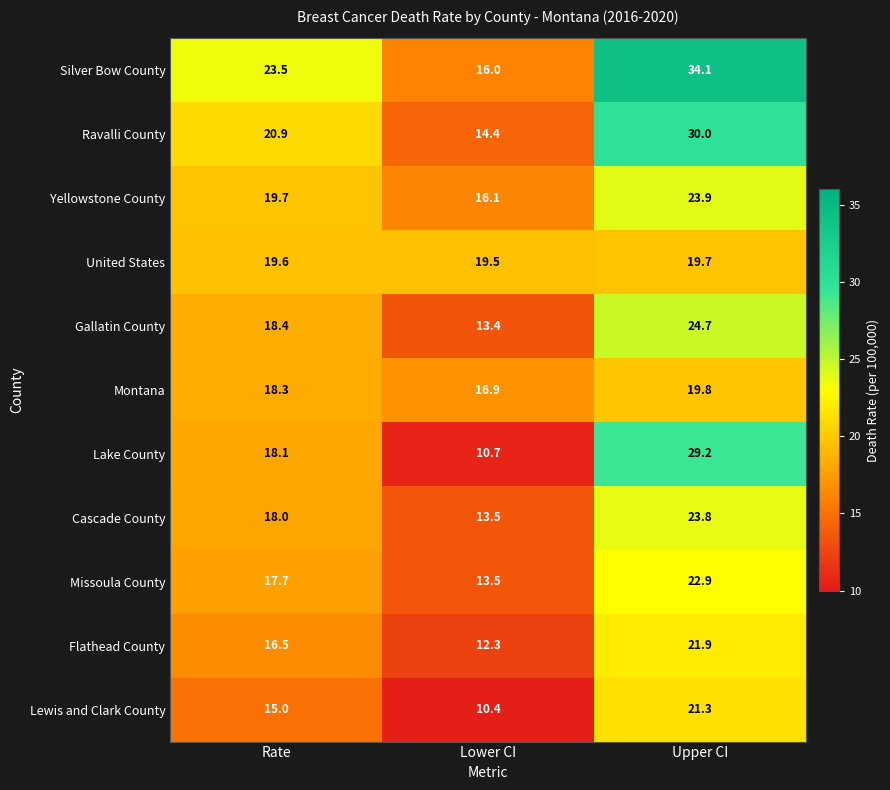

What is the difference between the Silver Bow County values at Lower CI and Rate?

7.5